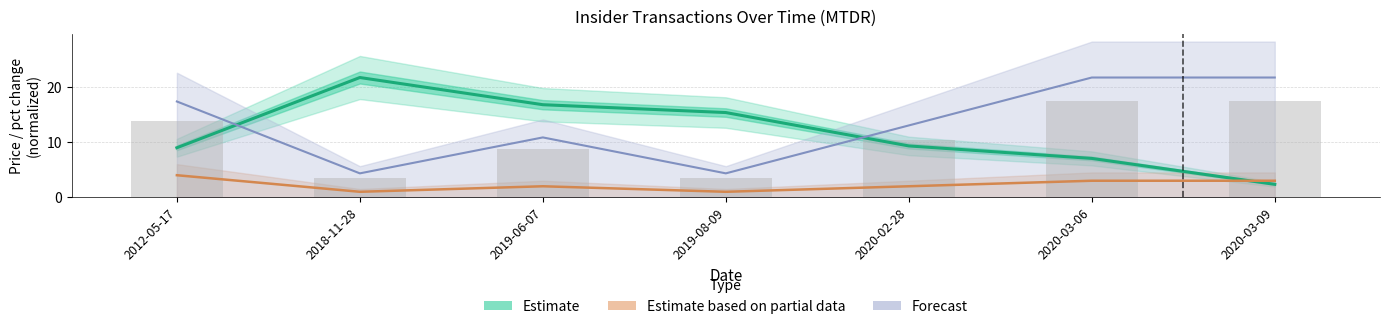

Rank the series by their maximum value, from lowest to highest.

Estimate based on partial data, Estimate, Forecast